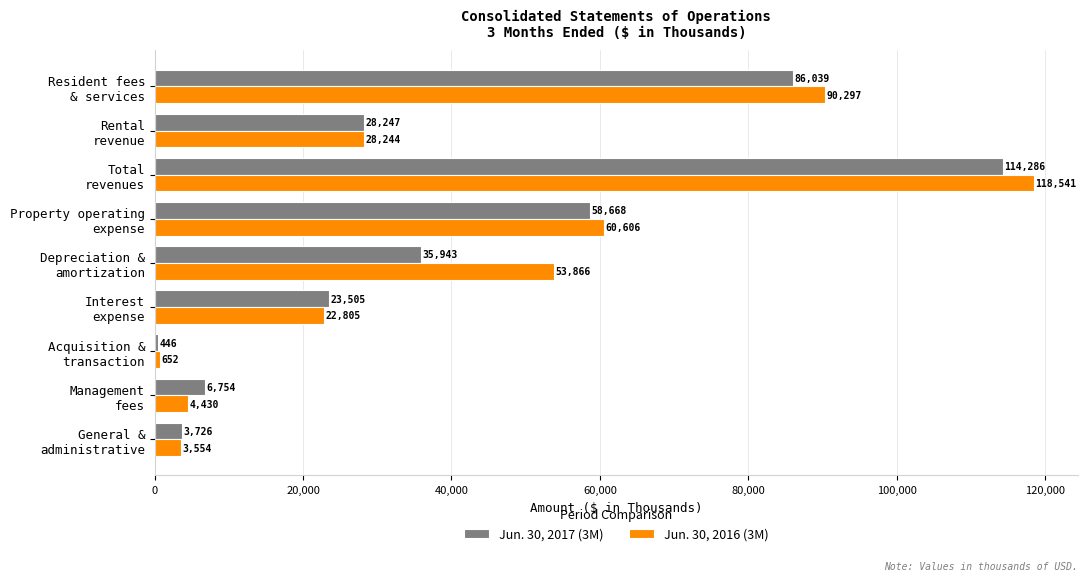

What is the maximum value shown in the chart?

118541